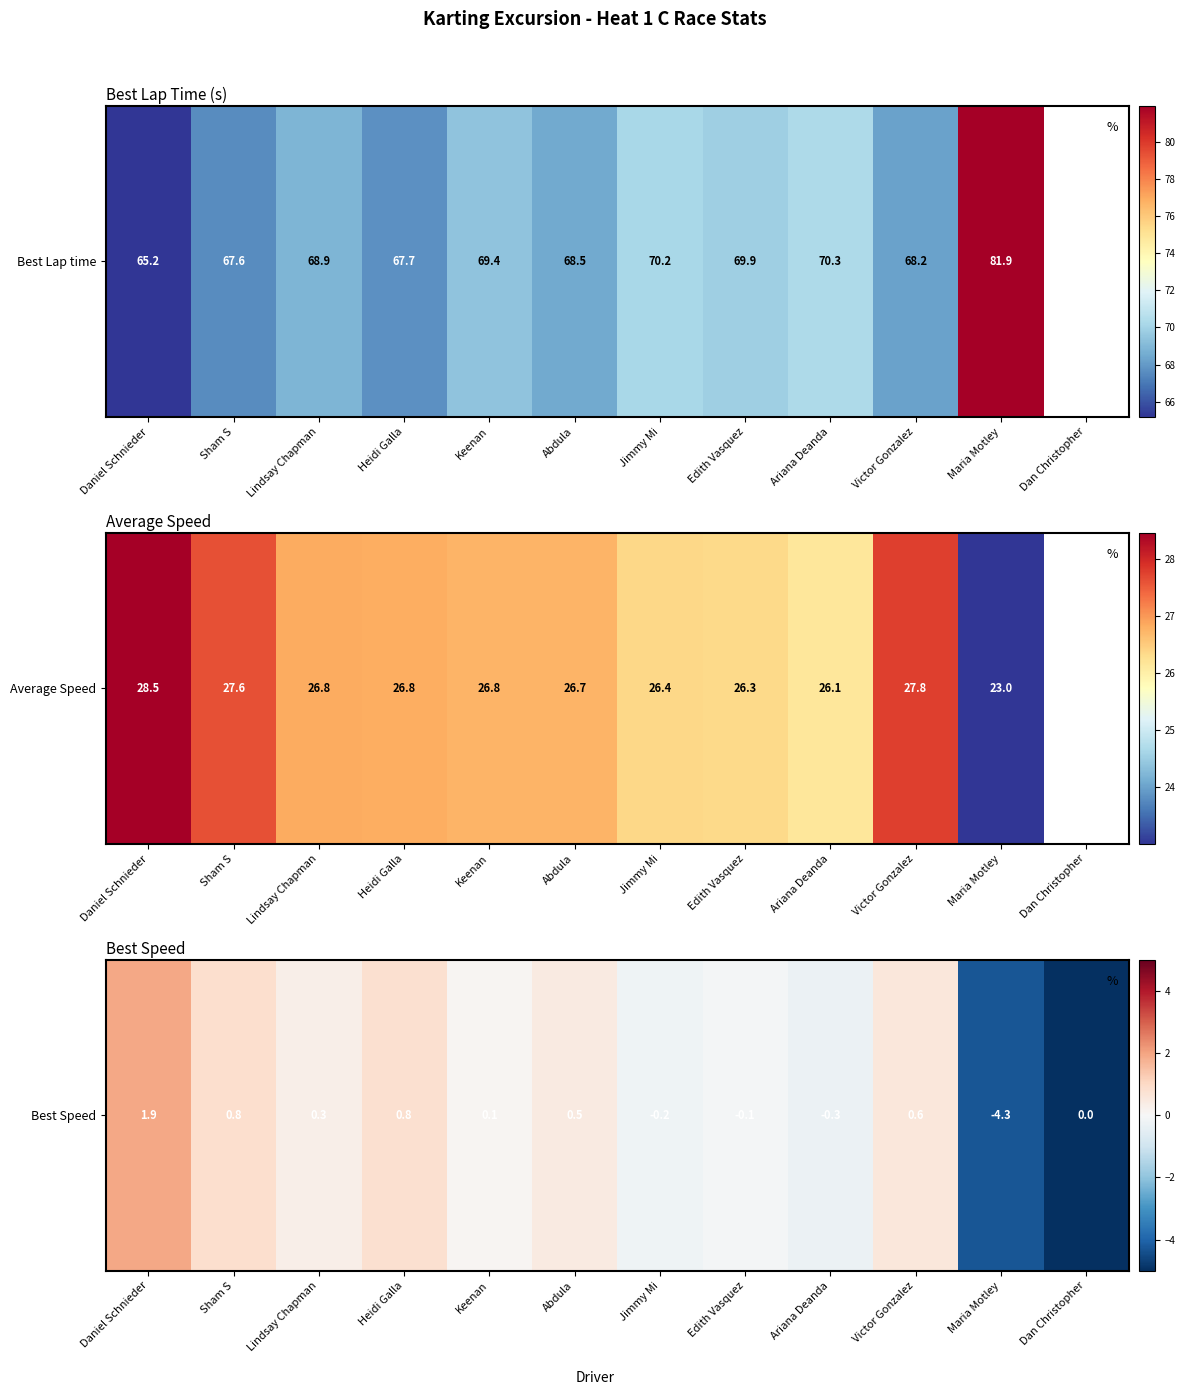

At which category does the chart reach its peak across all series?

Daniel Schnieder